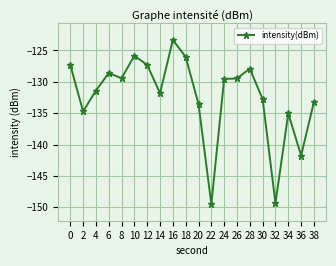

What is the difference between the second highest and second lowest values?

23.5